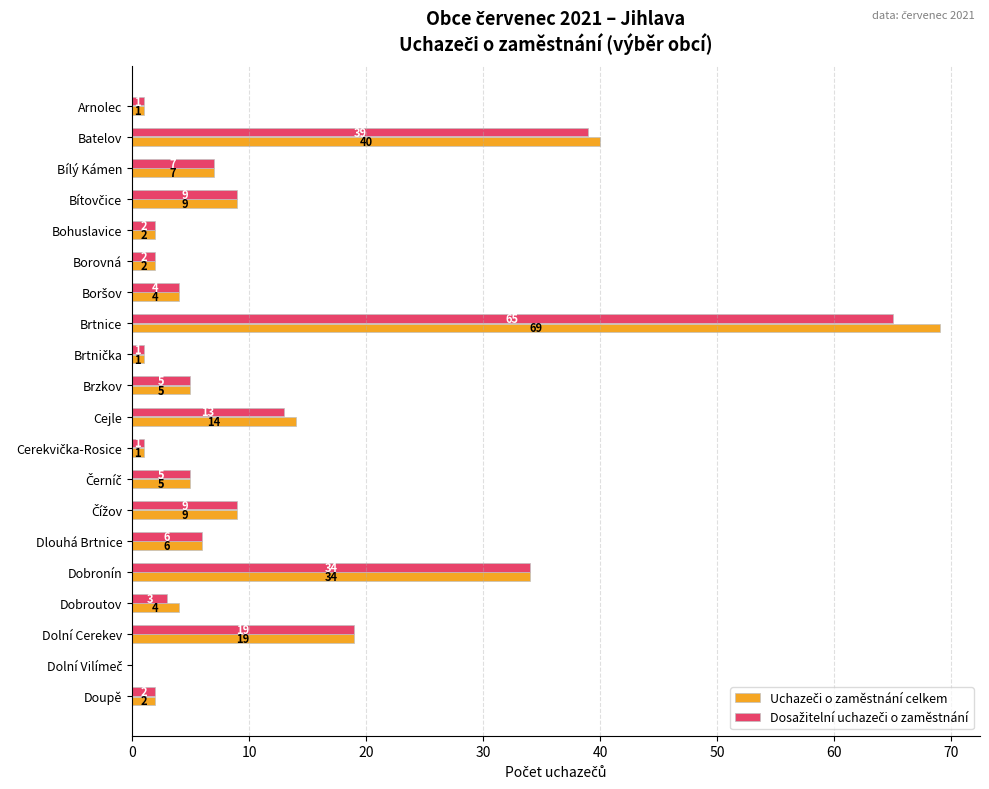

Count the number of categories in the chart.

20